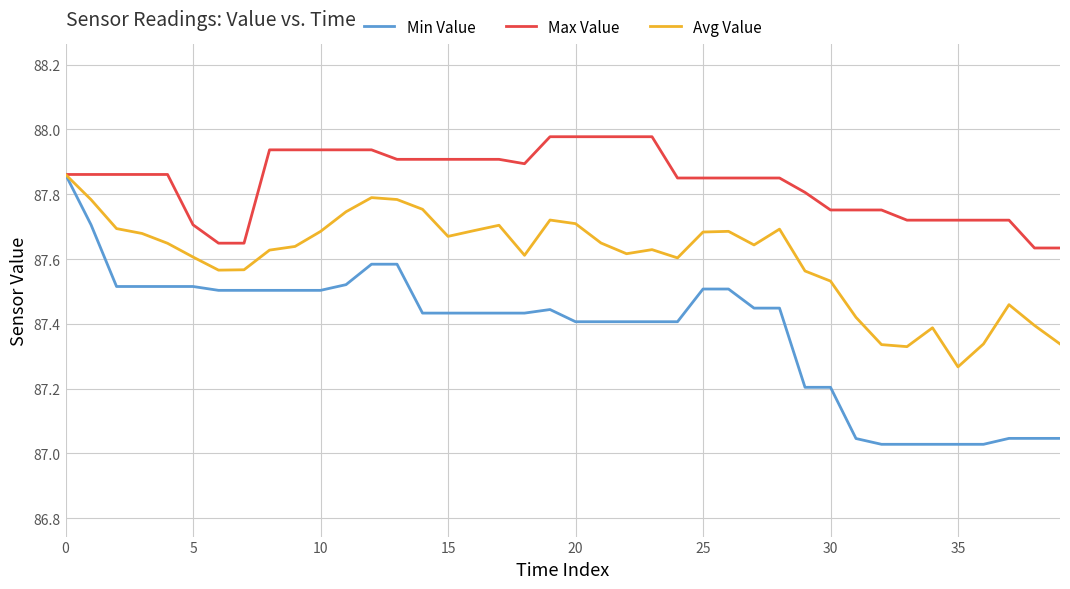

Rank the series by their average value, from highest to lowest.

Max Value, Avg Value, Min Value